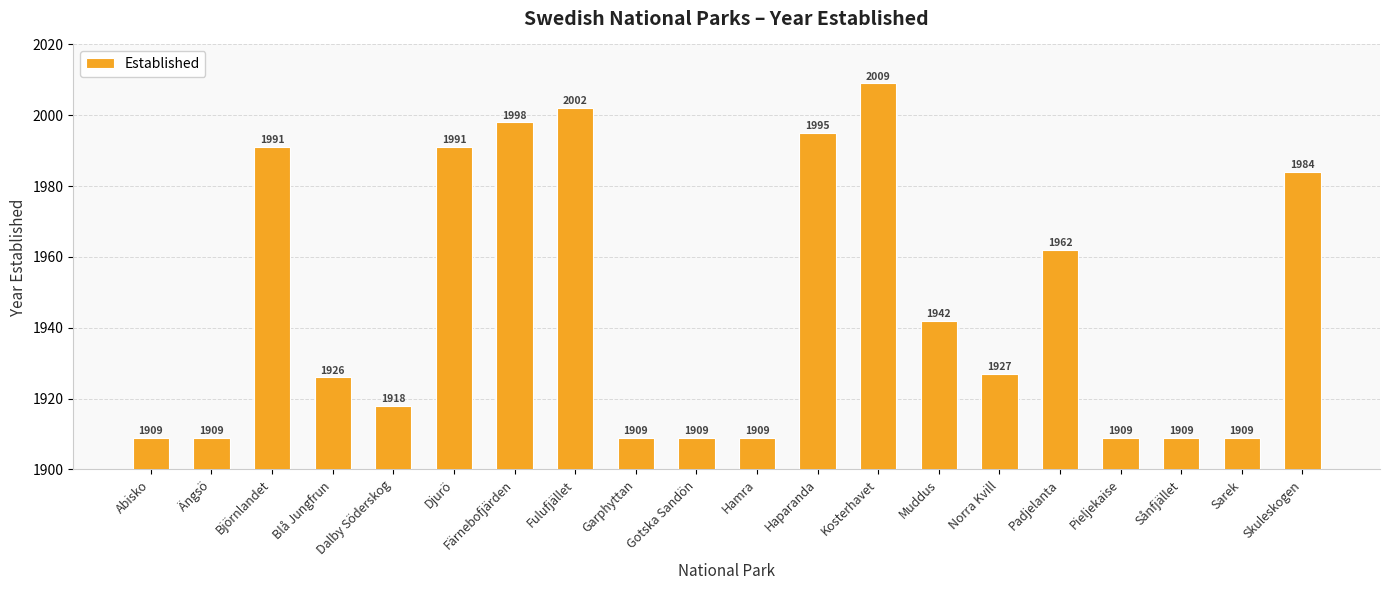

At which label is the value closest to 1959?

Padjelanta